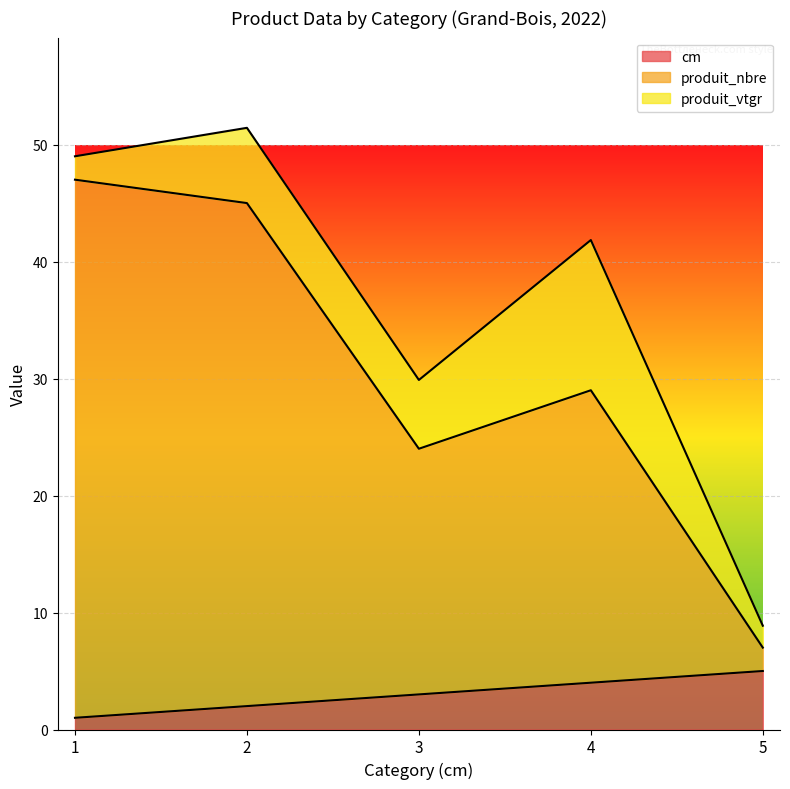

At which category is the sum across all series the highest?

2